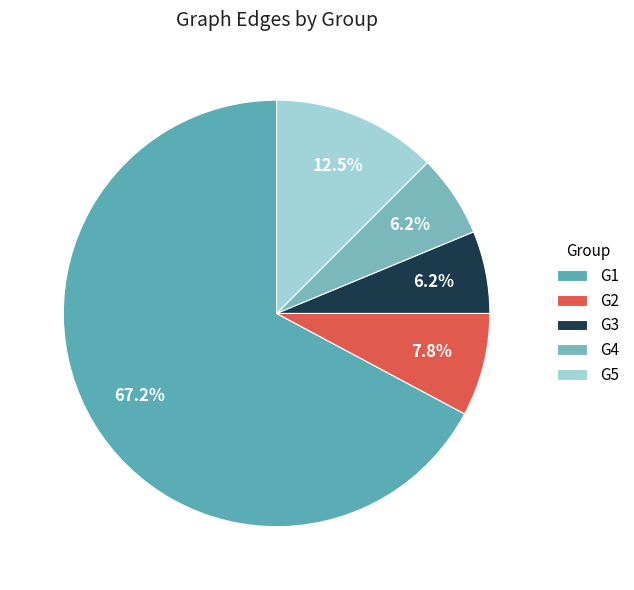

To the nearest percent, what percentage of the pie is G3?

6%